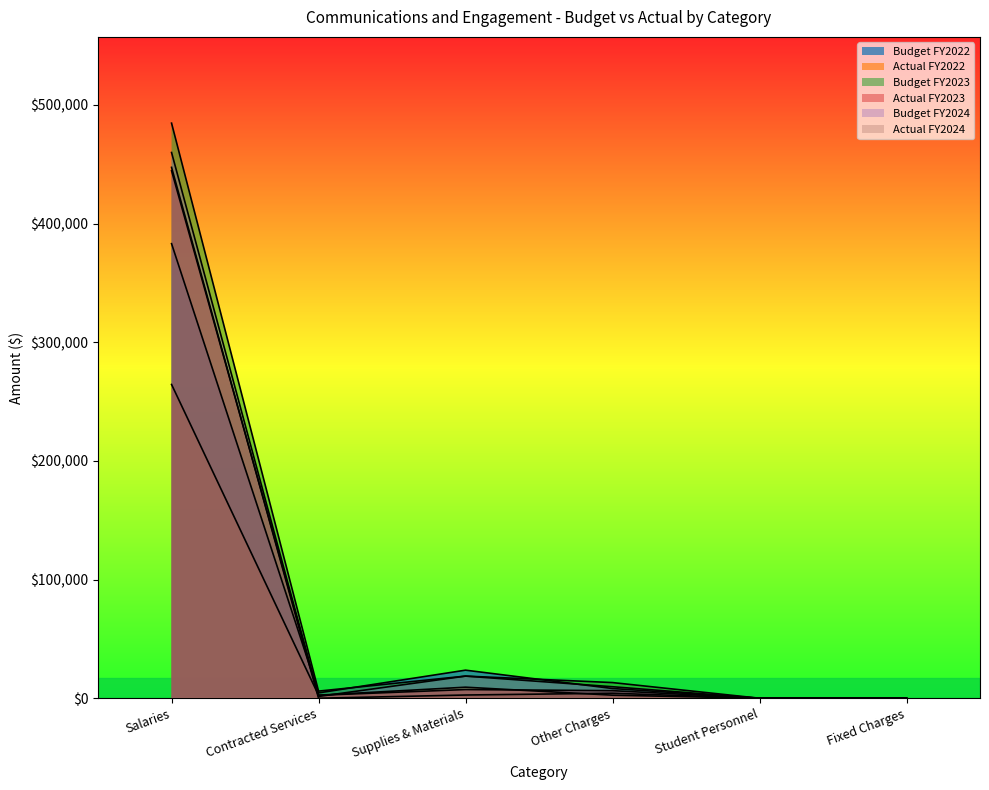

Between which two adjacent categories do Budget FY2024 and Budget FY2022 first intersect?

Salaries and Contracted Services